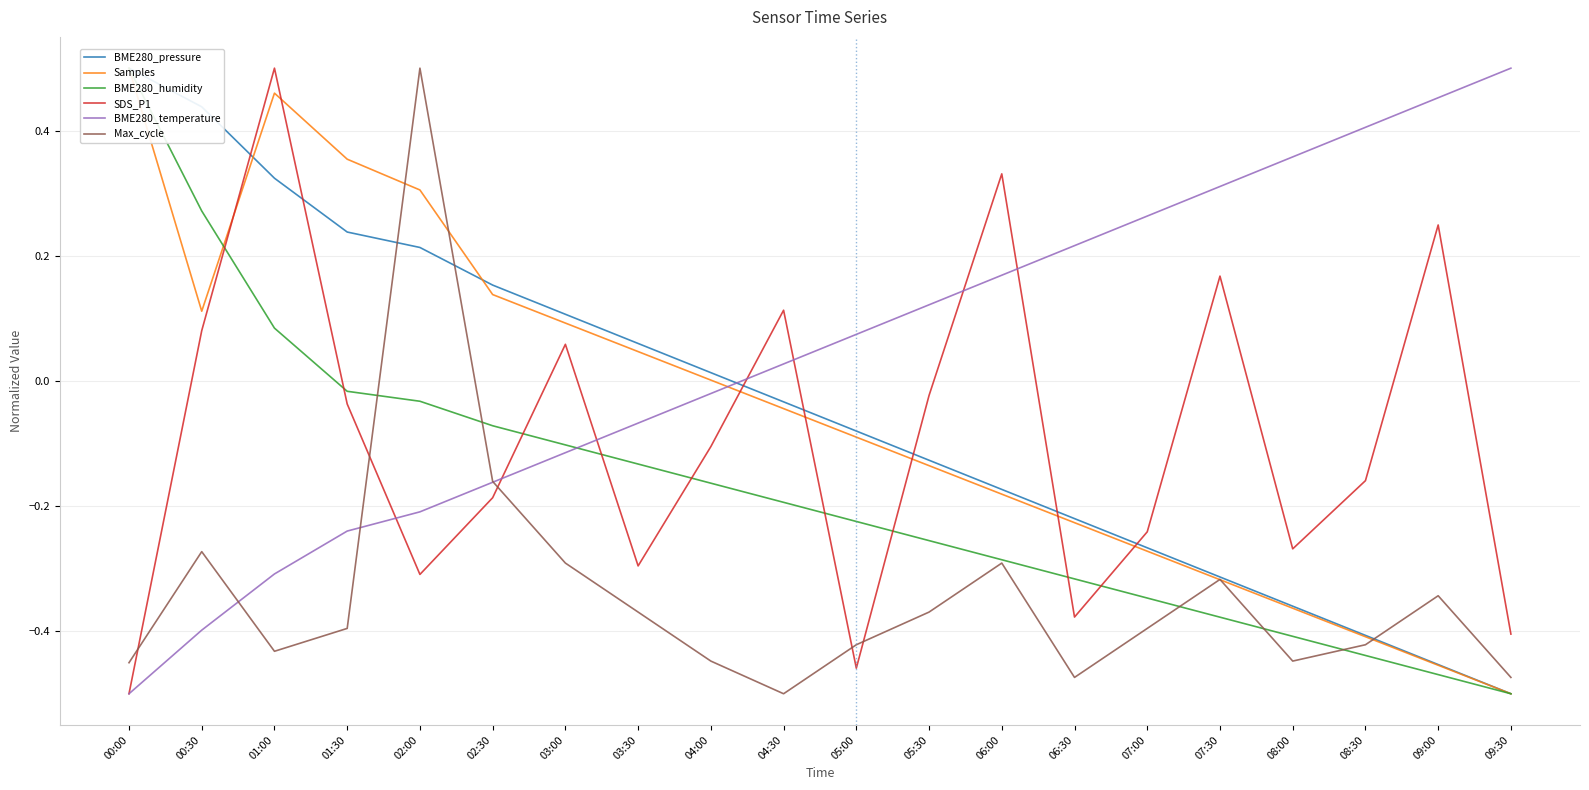

What is the highest value of the BME280_temperature series?

0.5